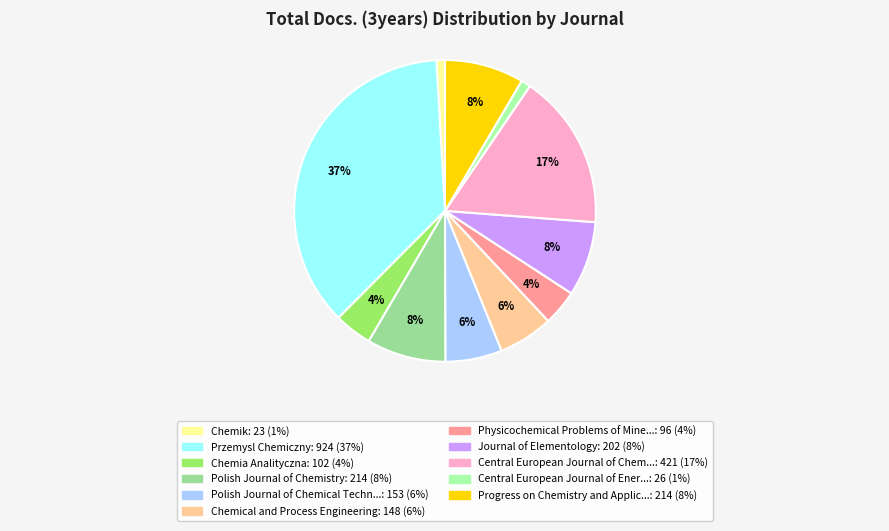

To the nearest percent, what is the average slice percentage?

9%